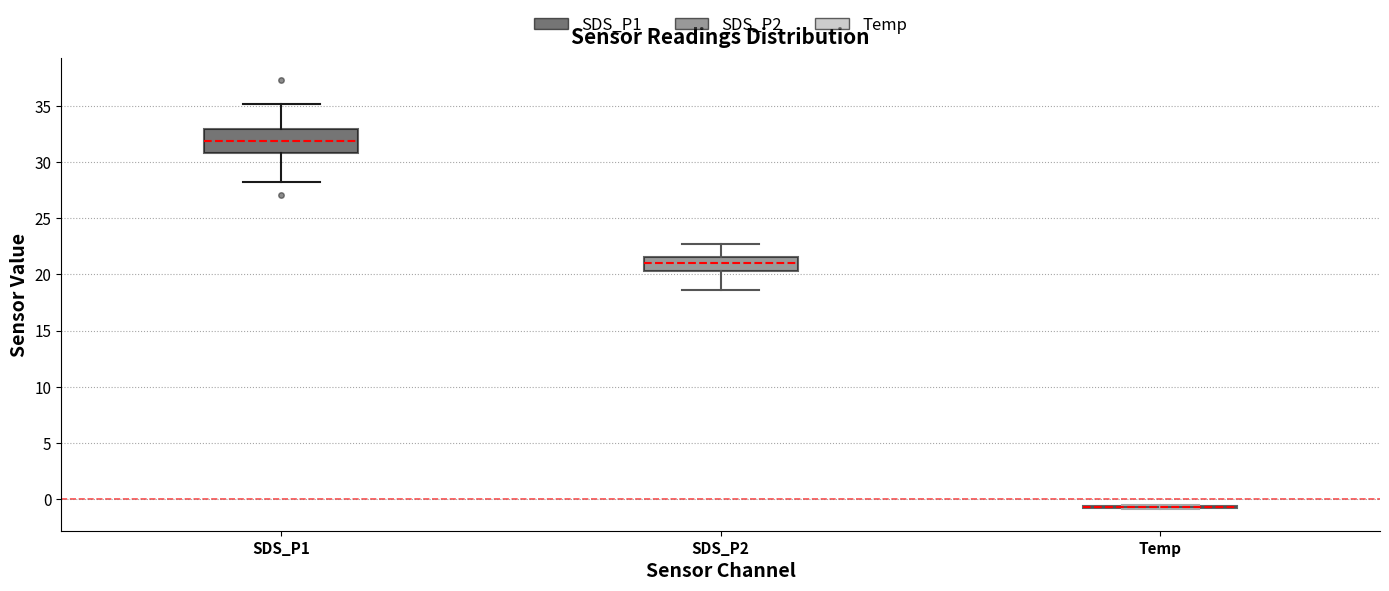

Reading left to right, read every box against the y-axis: the position of its median line, the range the box covers, and the ends of its whiskers. The values are not printed on the chart, so give them approximately, as read against the axis.

SDS_P1: median 32.0, box 31.0 to 33.0, whiskers 28.5 to 35.0
SDS_P2: median 21.0, box 20.5 to 21.5, whiskers 18.5 to 23.0
Temp: box collapsed to a line at -0.5, whiskers -1.0 to -0.5